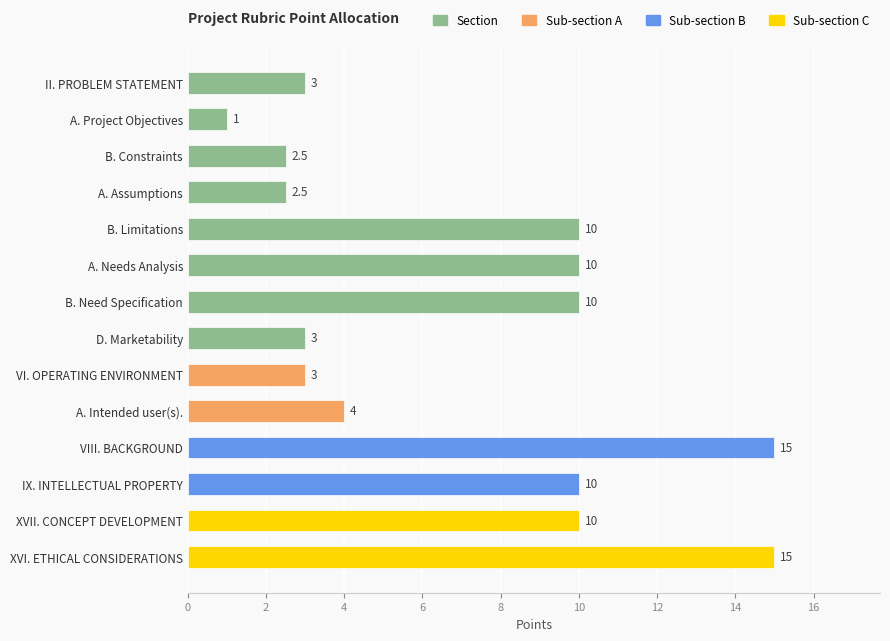

What is the maximum value shown in the chart?

15.0